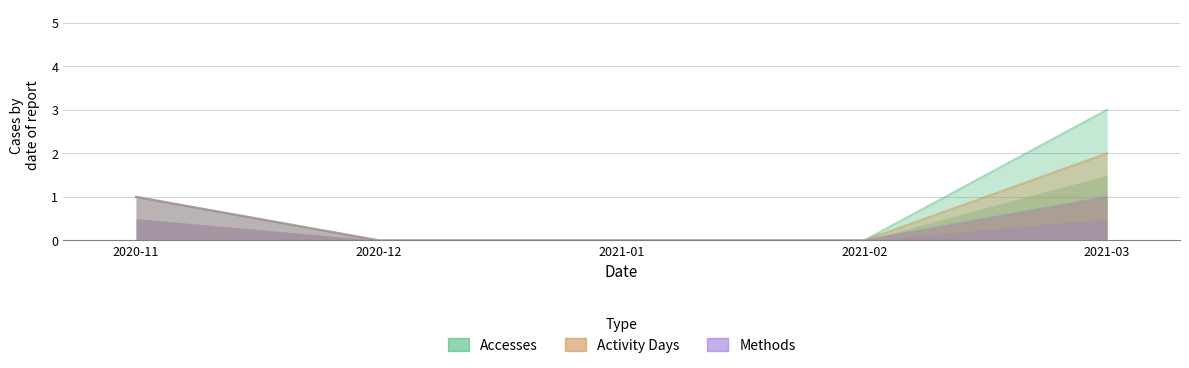

The value of Activity Days at 2021-02 is 0. True or false?

True